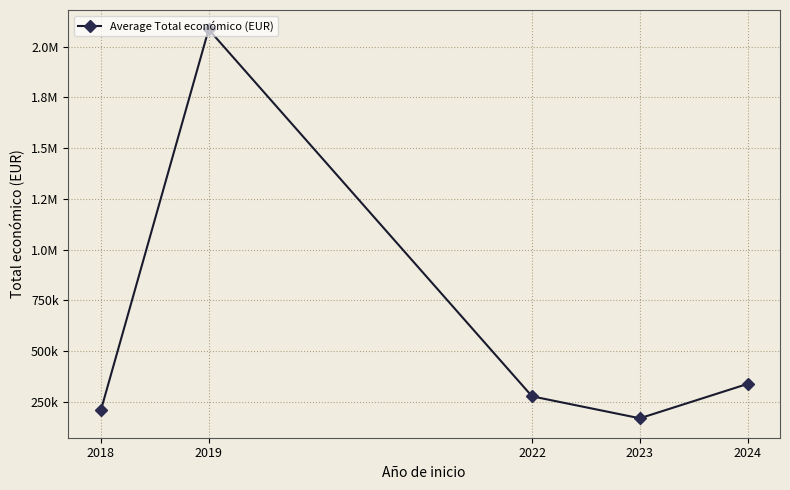

Reading left to right, transcribe all the data shown in this chart.

2018=207435.1	2019=2084665.4	2022=276901.2	2023=168764.0	2024=338164.6